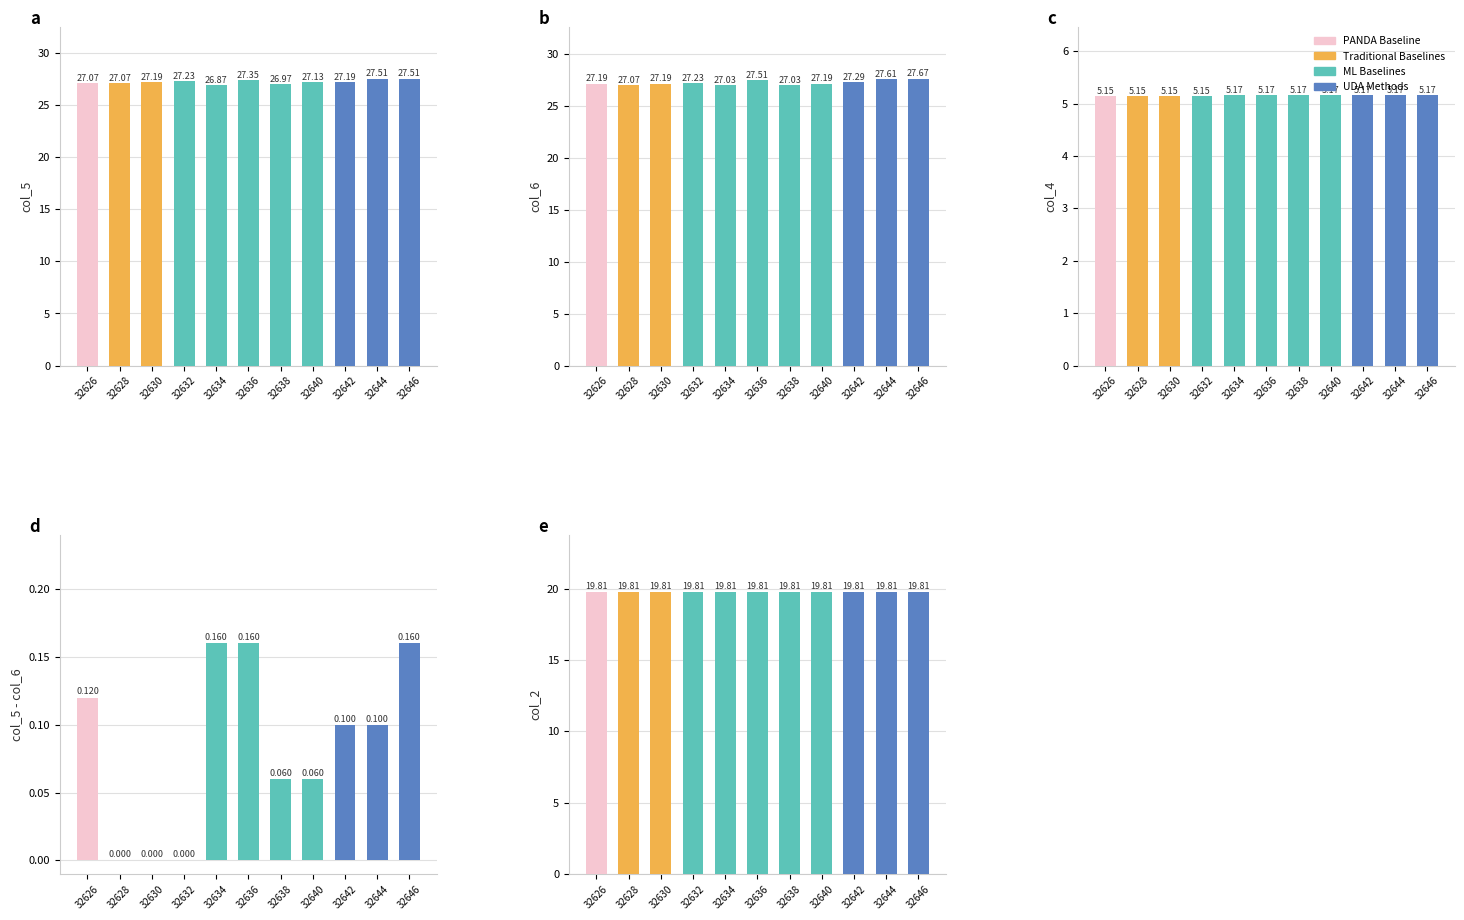

Between 32626 and 32634, which series saw the biggest shift?

col_5 (neg)